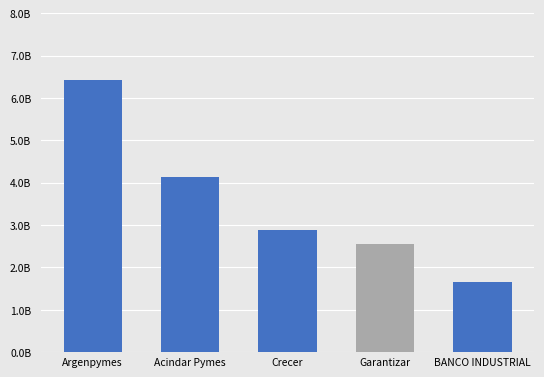

Rank the categories by value from lowest to highest.

BANCO INDUSTRIAL, Garantizar, Crecer, Acindar Pymes, Argenpymes